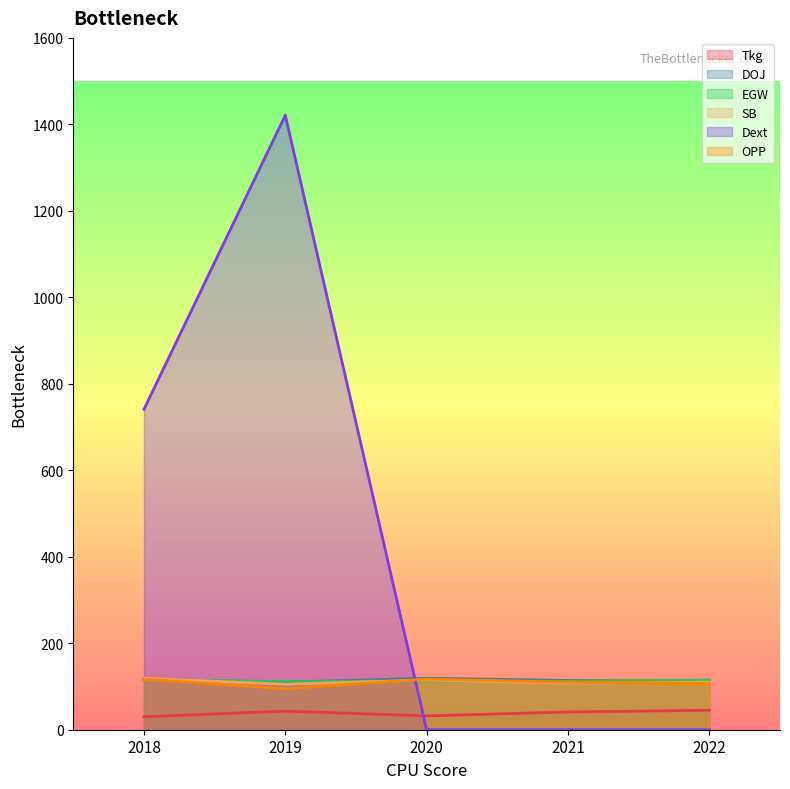

Where do DOJ and SB first cross each other?

2018 and 2019